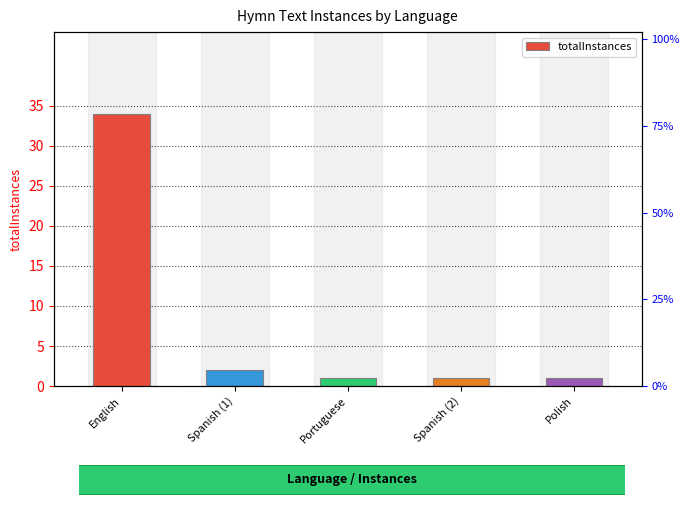

Which label corresponds to the smallest value in the chart?

Portuguese